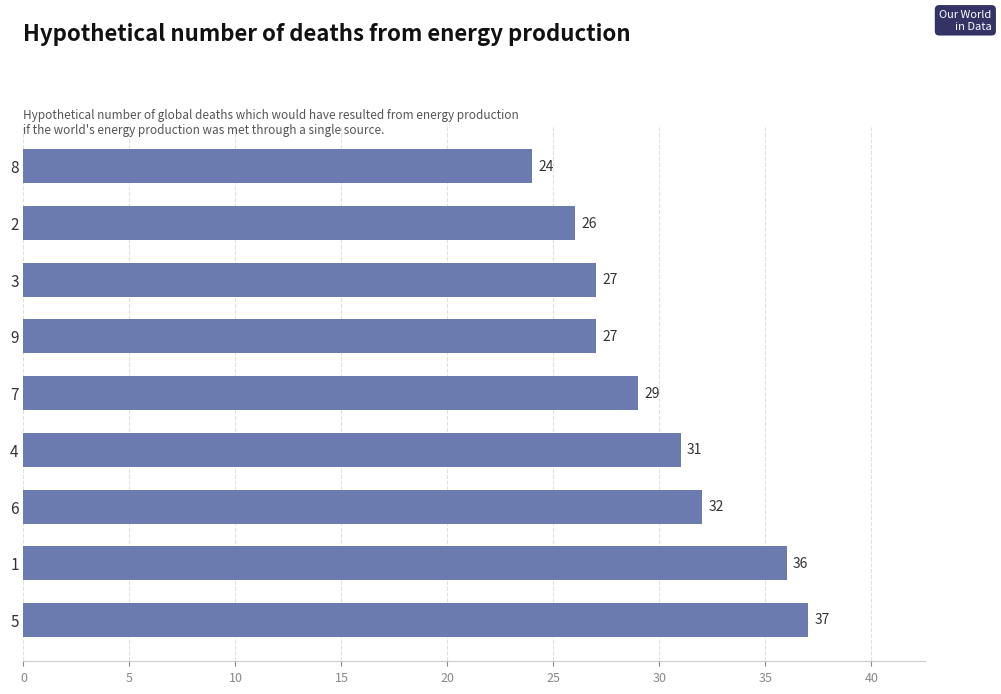

The chart shows a value of 31 at 4. True or false?

True